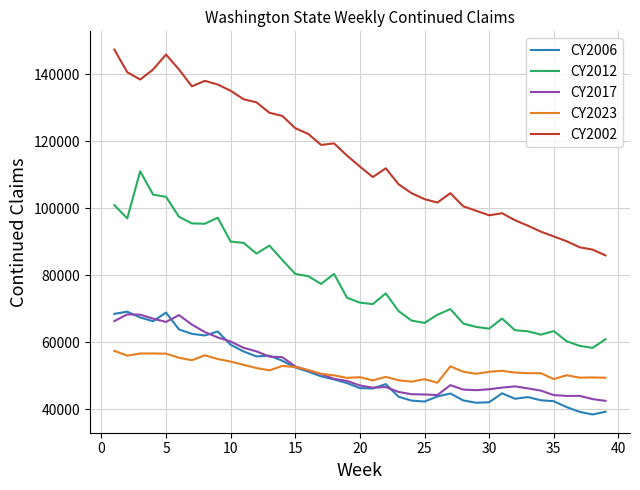

How many values in the CY2002 series are below 112410?

19